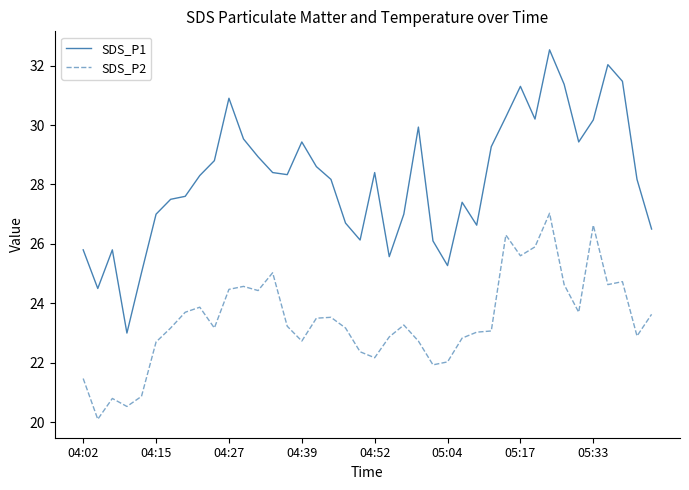

True or false: SDS_P1 and SDS_P2 intersect in this chart.

False